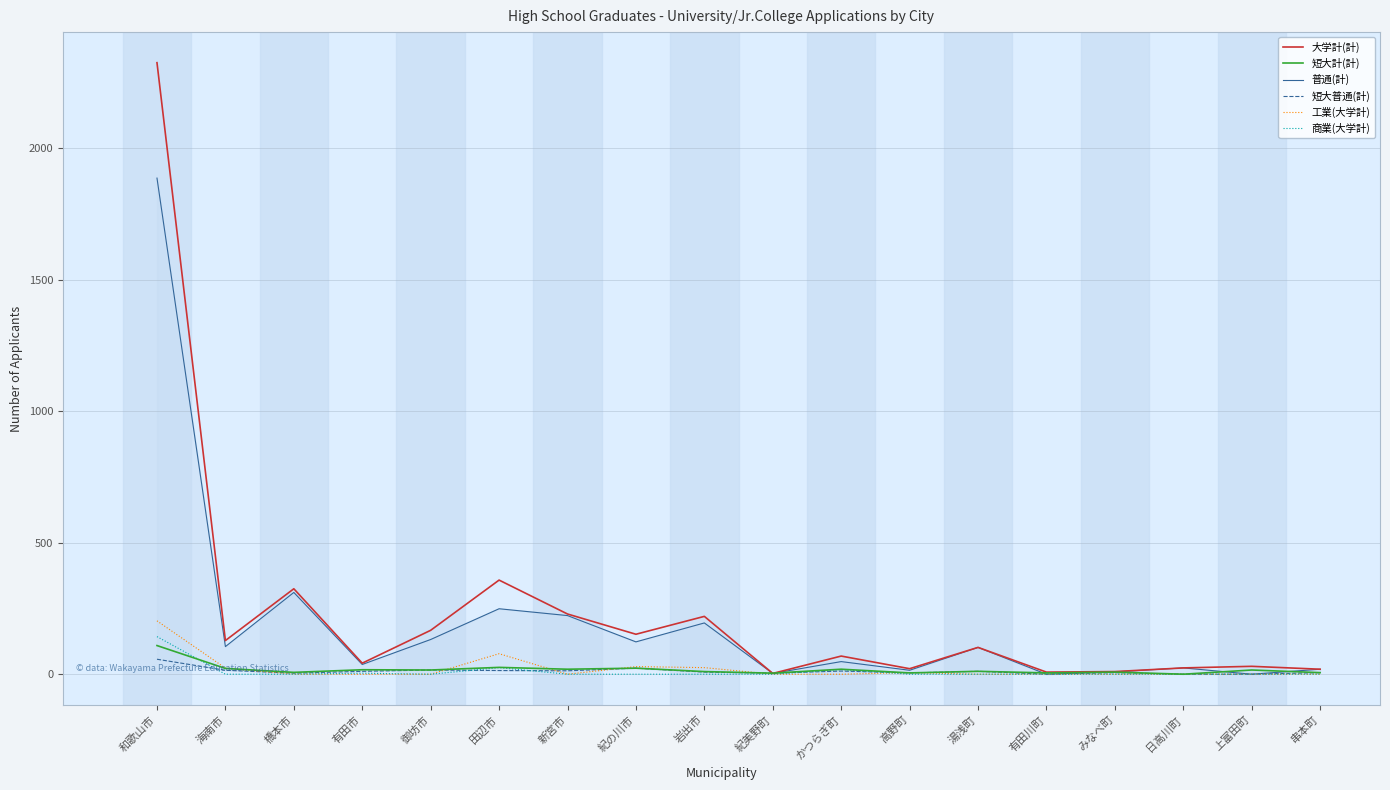

Count the number of categories in the chart.

18